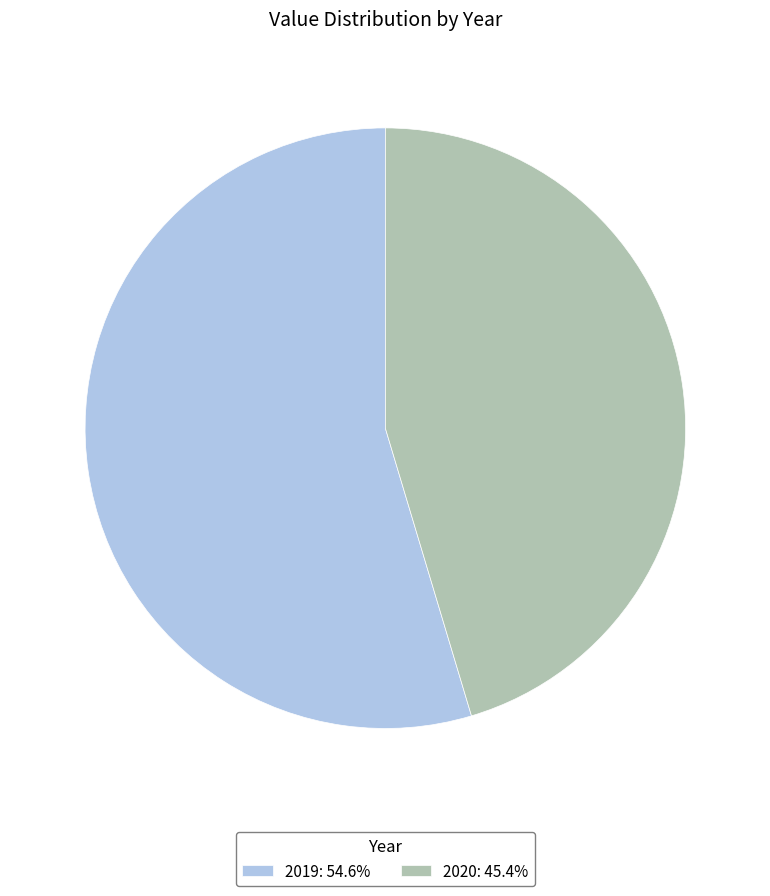

The 2019 slice represents 55% of the pie. True or false?

True